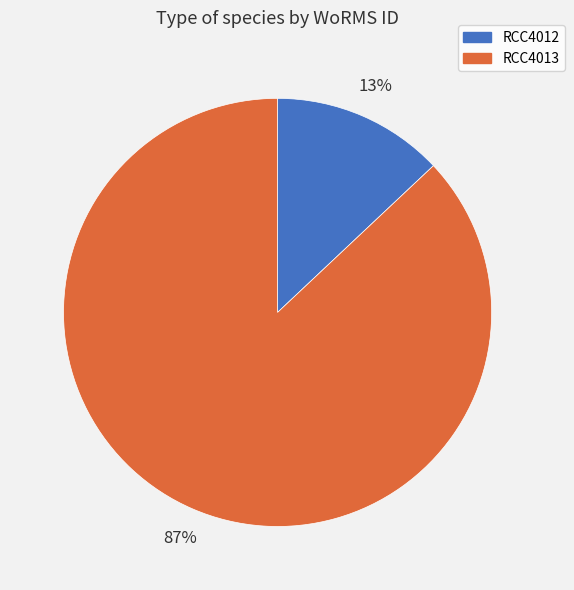

True or false: RCC4012 accounts for 13% of the total.

True